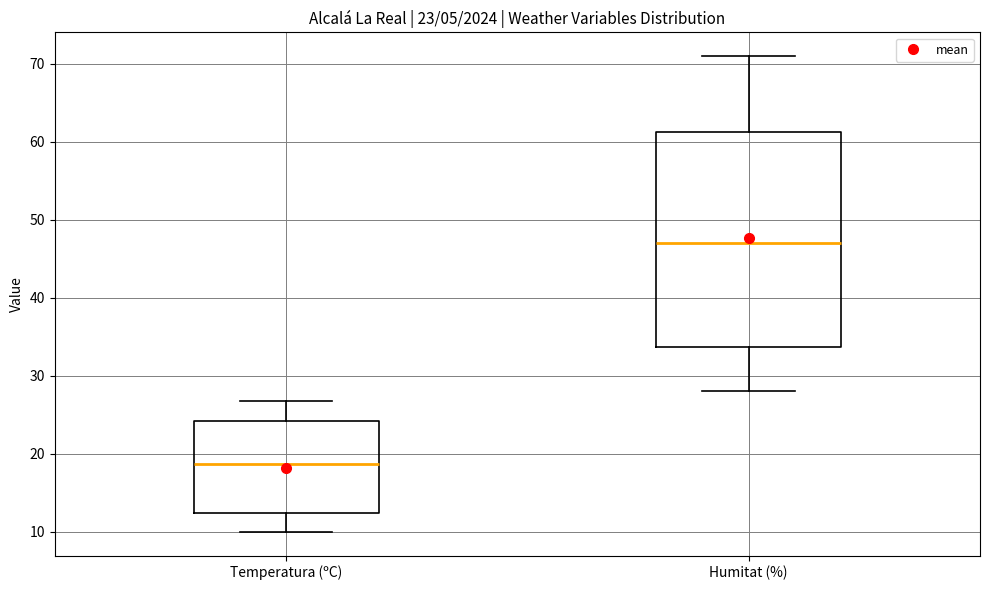

Comparing the boxes themselves (not the whiskers), which one is the tallest?

Humitat (%)